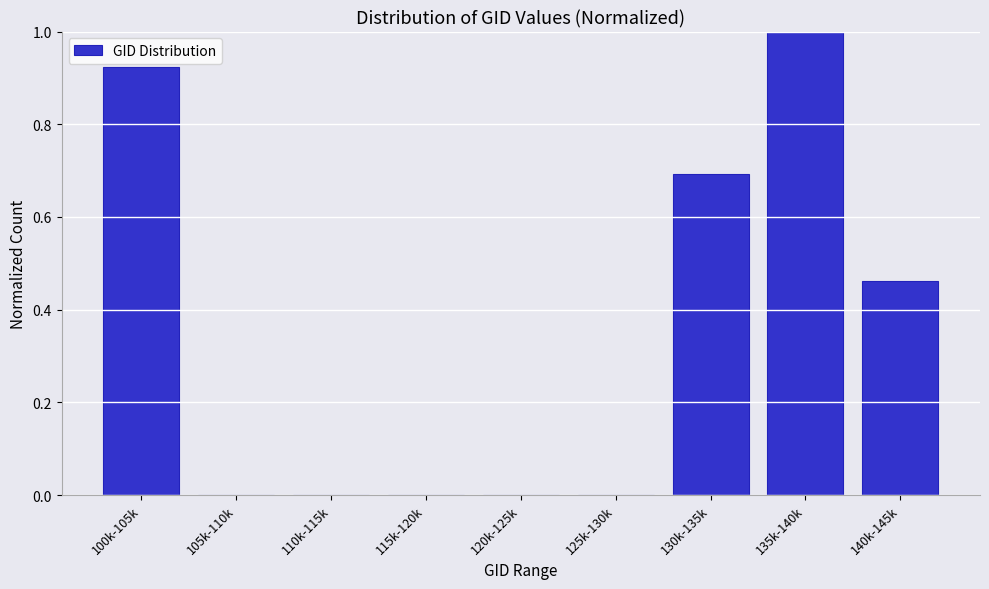

True or false: the data shows 0.0 at 110k-115k.

True